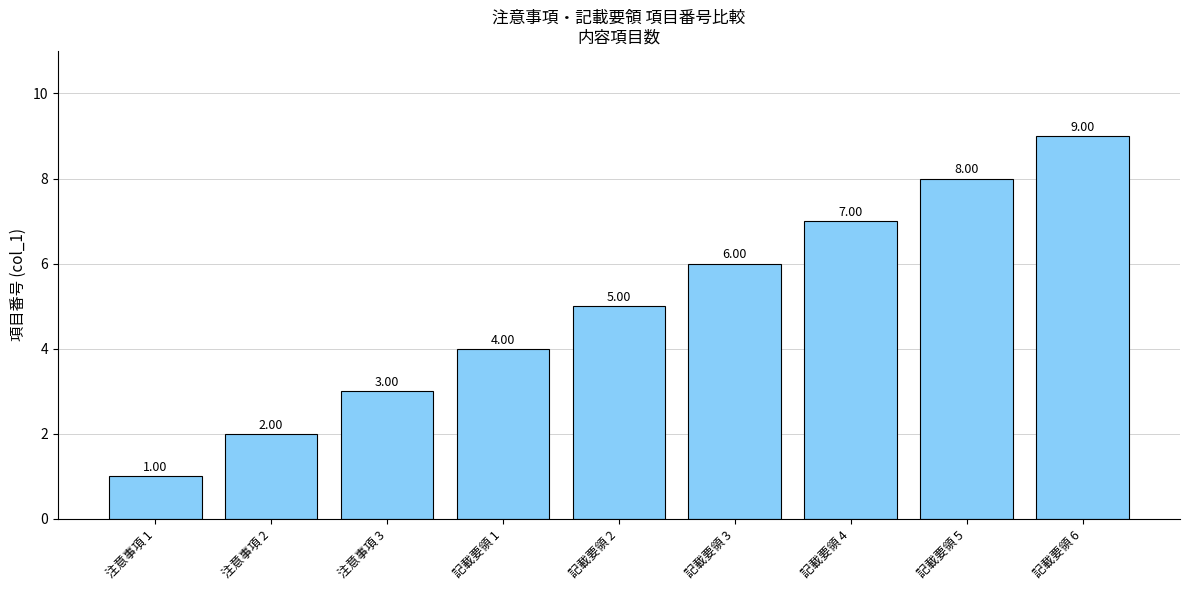

Reading left to right, transcribe all the data shown in this chart.

注意事項 1=1	注意事項 2=2	注意事項 3=3	記載要領 1=4	記載要領 2=5	記載要領 3=6	記載要領 4=7	記載要領 5=8	記載要領 6=9